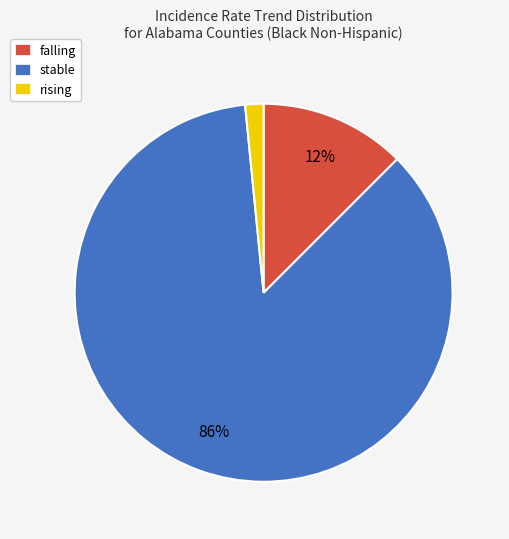

To the nearest percent, what is the difference between the rising and stable slice percentages?

84%